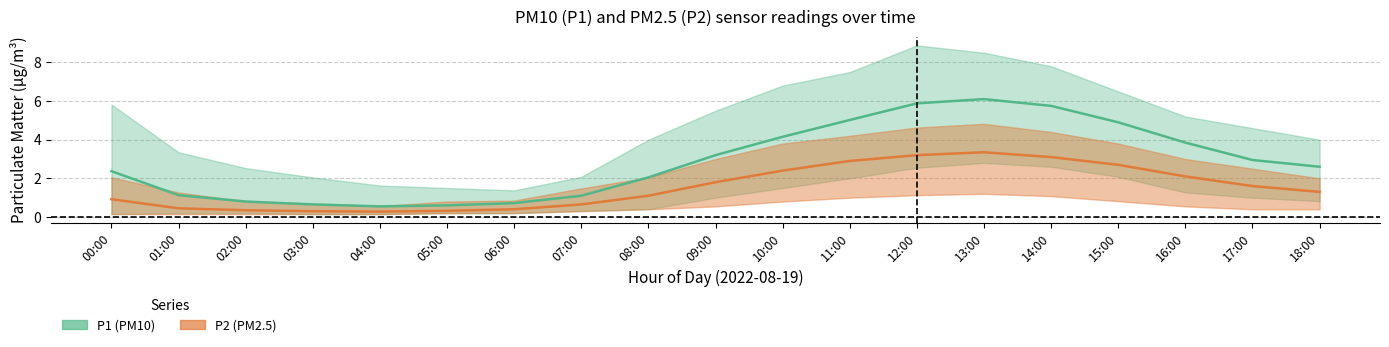

How many data points in P2_mean are less than 1?

8